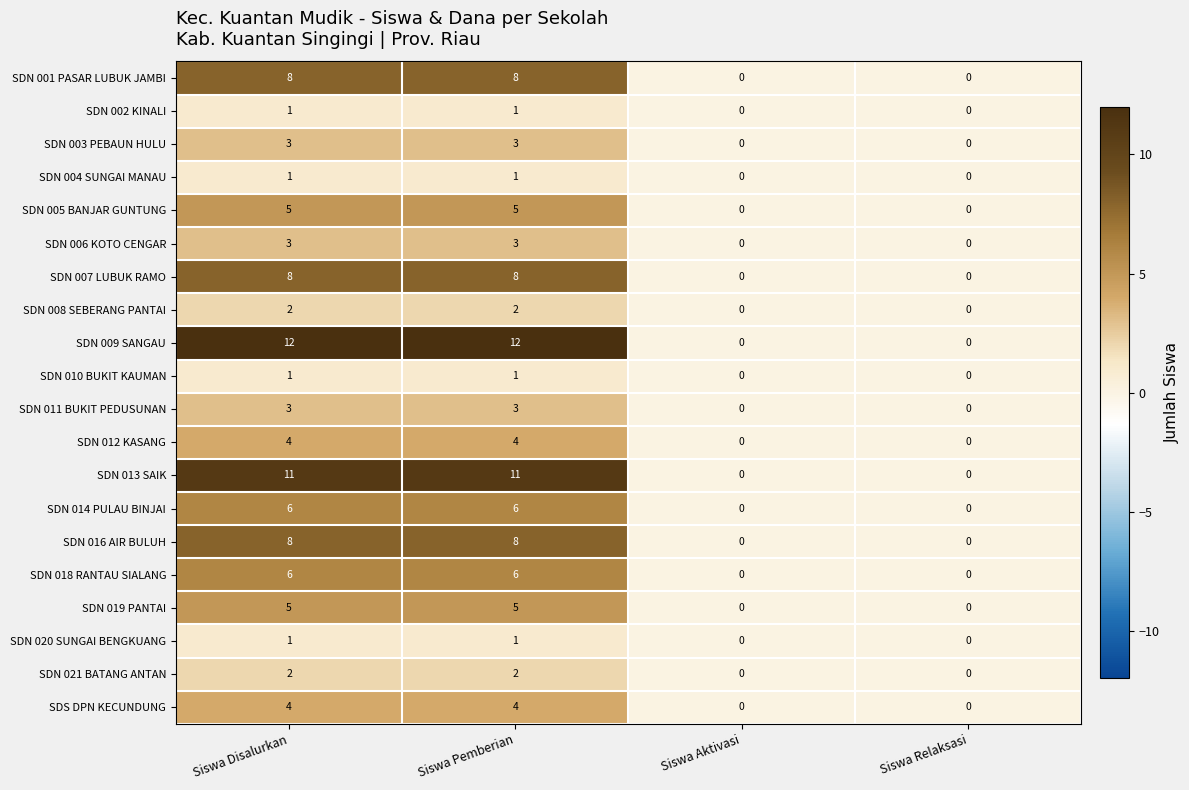

Is it true that SDN 021 BATANG ANTAN equals 2 at Siswa Pemberian?

True